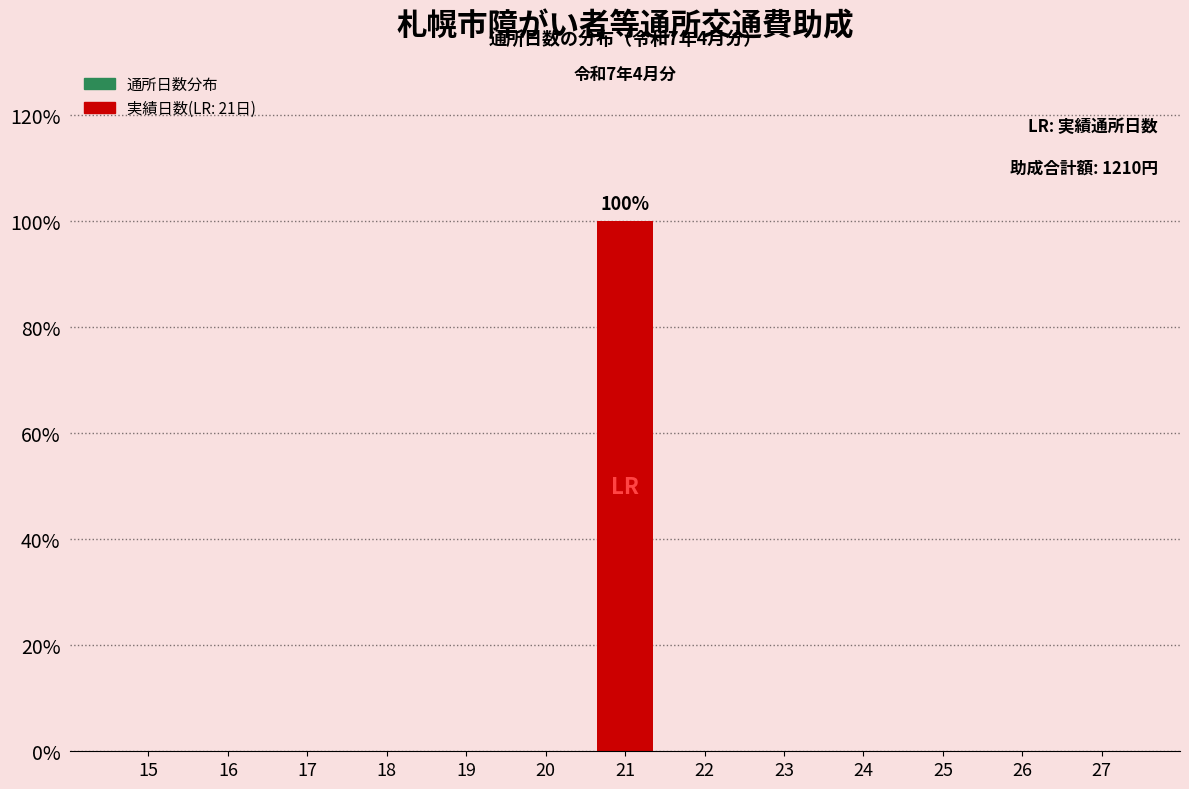

Reading right to left, list all the values displayed in this chart.

27=0	26=0	25=0	24=0	23=0	22=0	21=100	20=0	19=0	18=0	17=0	16=0	15=0